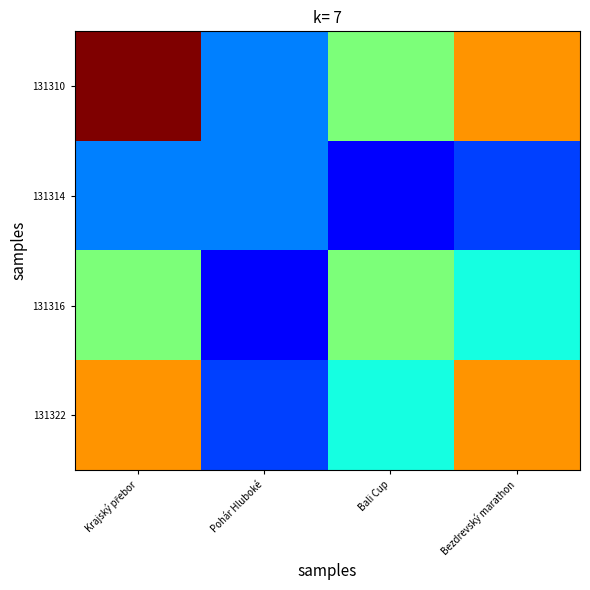

Reading left to right, what are all the values shown in this chart?

131310: Krajský přebor=4.0	Pohár Hluboké=1.0	Bali Cup=2.0	Bezdrevský marathon=3.0
131314: Krajský přebor=1.0	Pohár Hluboké=1.0	Bali Cup=0.5	Bezdrevský marathon=0.8
131316: Krajský přebor=2.0	Pohár Hluboké=0.5	Bali Cup=2.0	Bezdrevský marathon=1.5
131322: Krajský přebor=3.0	Pohár Hluboké=0.8	Bali Cup=1.5	Bezdrevský marathon=3.0